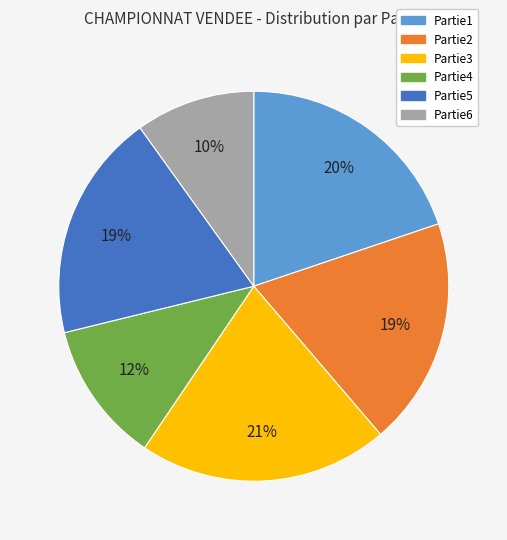

To the nearest percent, what percentage of the pie is Partie4?

12%